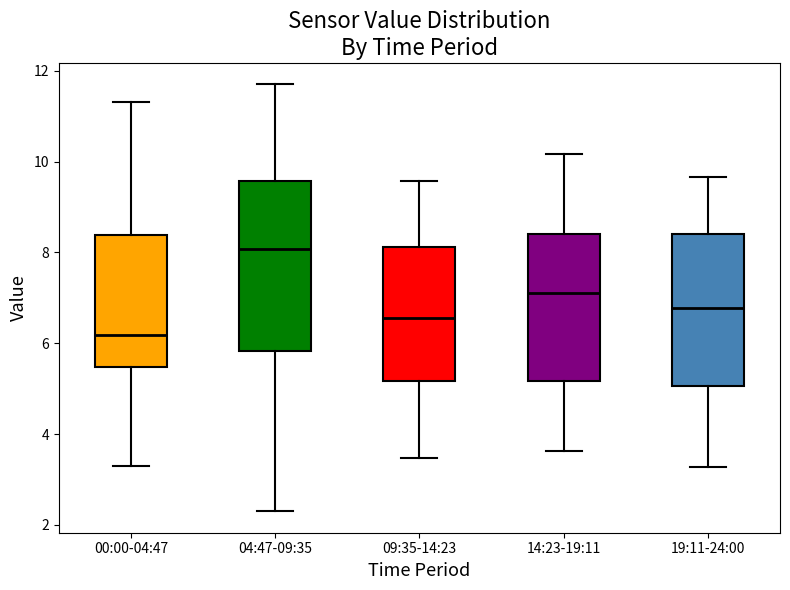

Reading left to right, transcribe this box plot: for each box, give where its median line is, the range the box spans, and where its two whiskers end, as read against the y-axis. The values are not printed on the chart, so give them approximately, as read against the axis.

00:00-04:47: median 6.2, box 5.4 to 8.4, whiskers 3.4 to 11.4
04:47-09:35: median 8.0, box 5.8 to 9.6, whiskers 2.4 to 11.8
09:35-14:23: median 6.6, box 5.2 to 8.2, whiskers 3.4 to 9.6
14:23-19:11: median 7.2, box 5.2 to 8.4, whiskers 3.6 to 10.2
19:11-24:00: median 6.8, box 5.0 to 8.4, whiskers 3.2 to 9.6